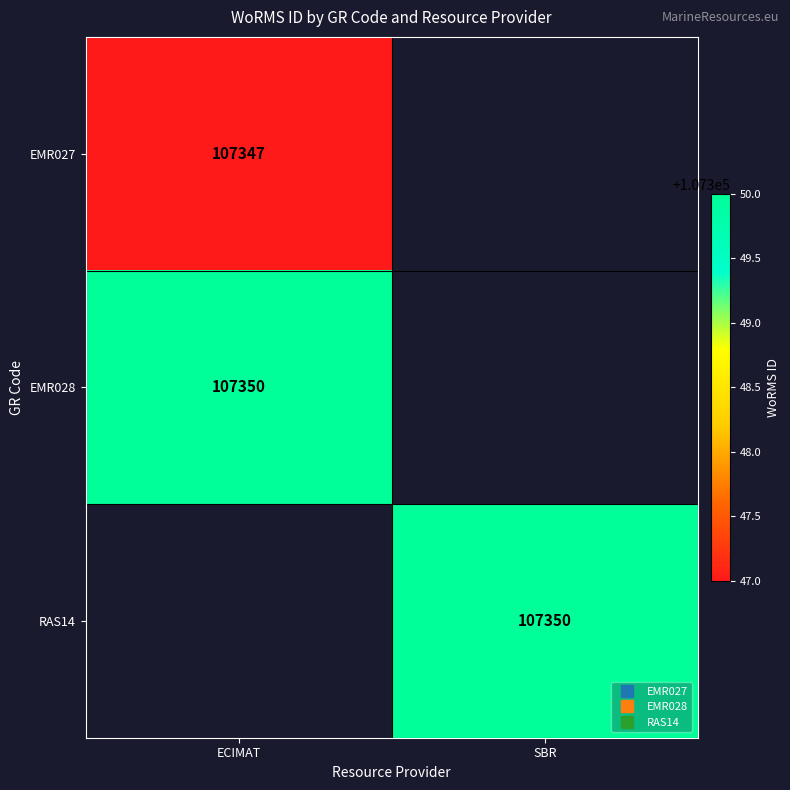

Which category has the lowest value across all series?

ECIMAT